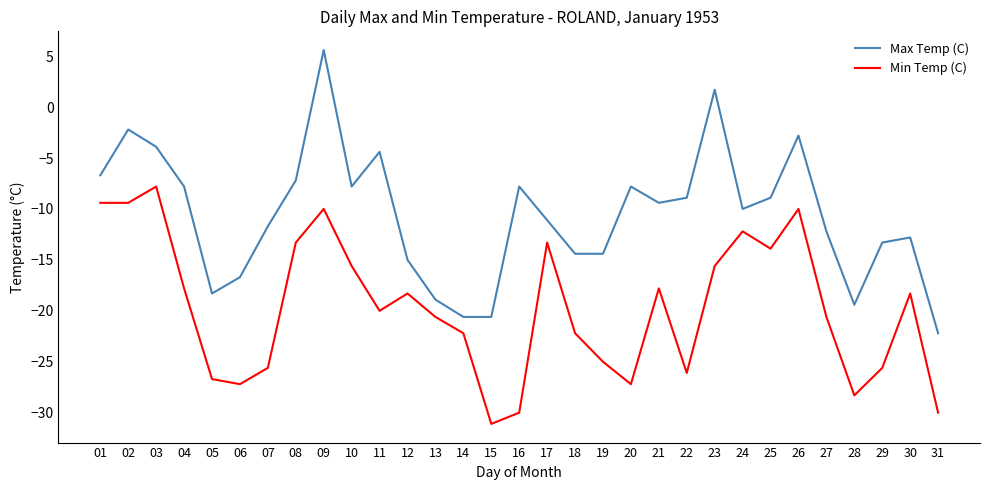

The value of Max Temp (C) at 08 is -1.4. True or false?

False